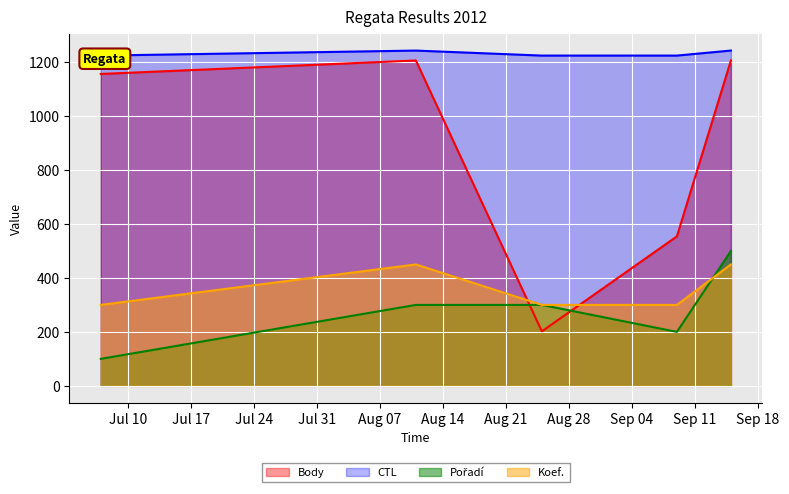

At which category does Body reach its first local peak?

2012-08-11